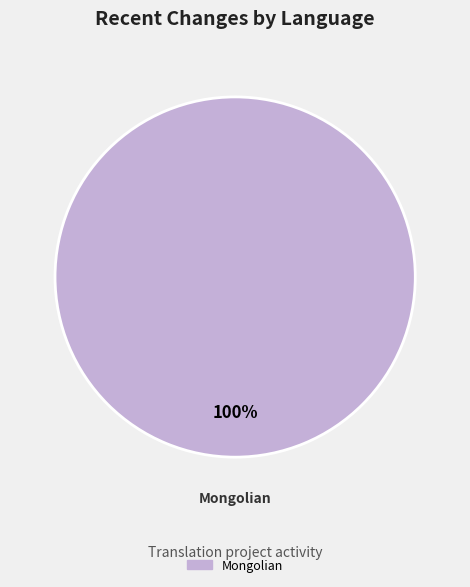

Is there any slice that represents more than half of the pie?

Yes